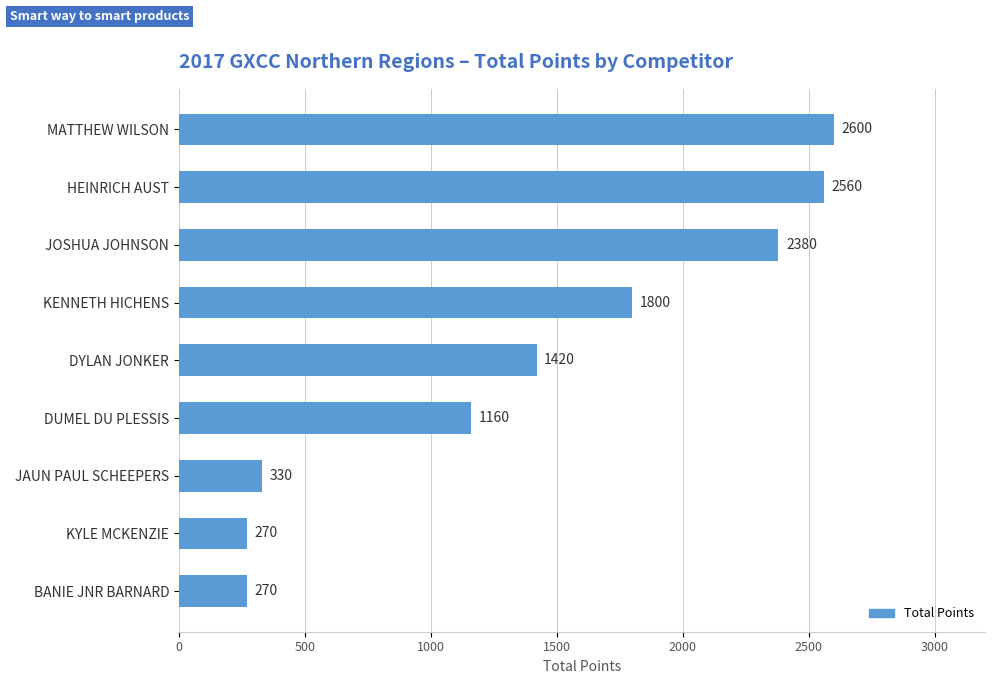

How many values are below 1420?

4